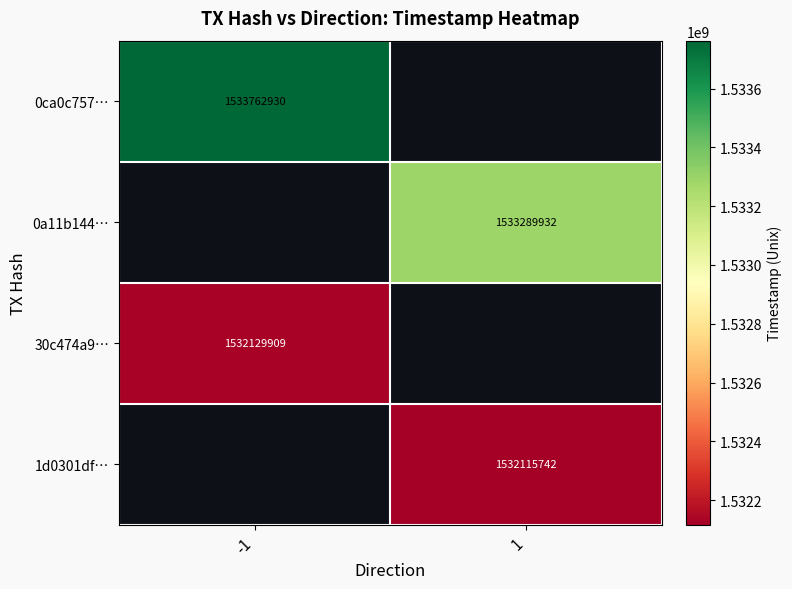

True or false: 0a11b144… has a value of 1533289932 at 1.

True